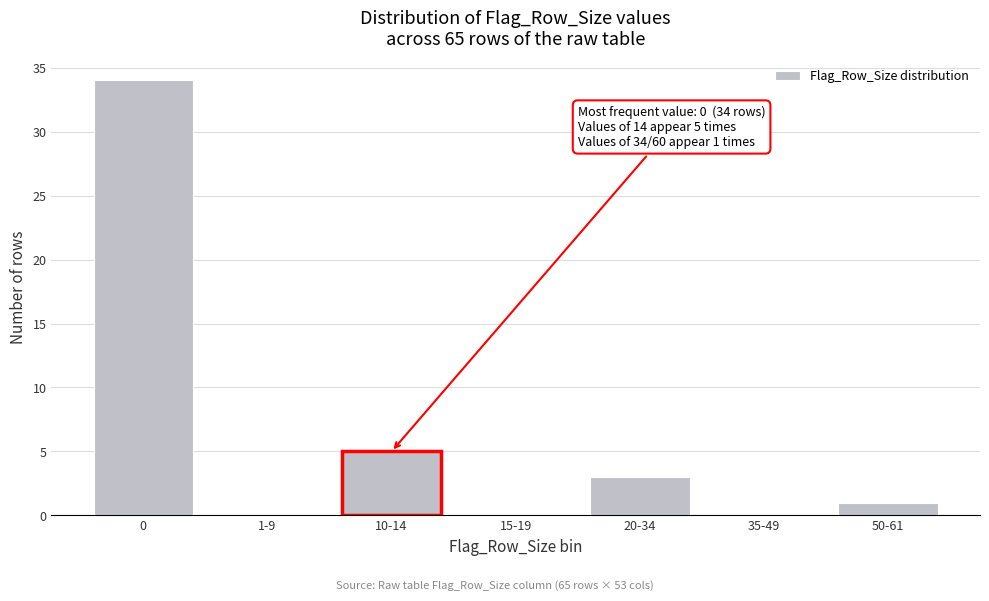

Reading left to right, what are all the values shown in this chart?

0=34	1-9=0	10-14=5	15-19=0	20-34=3	35-49=0	50-61=1